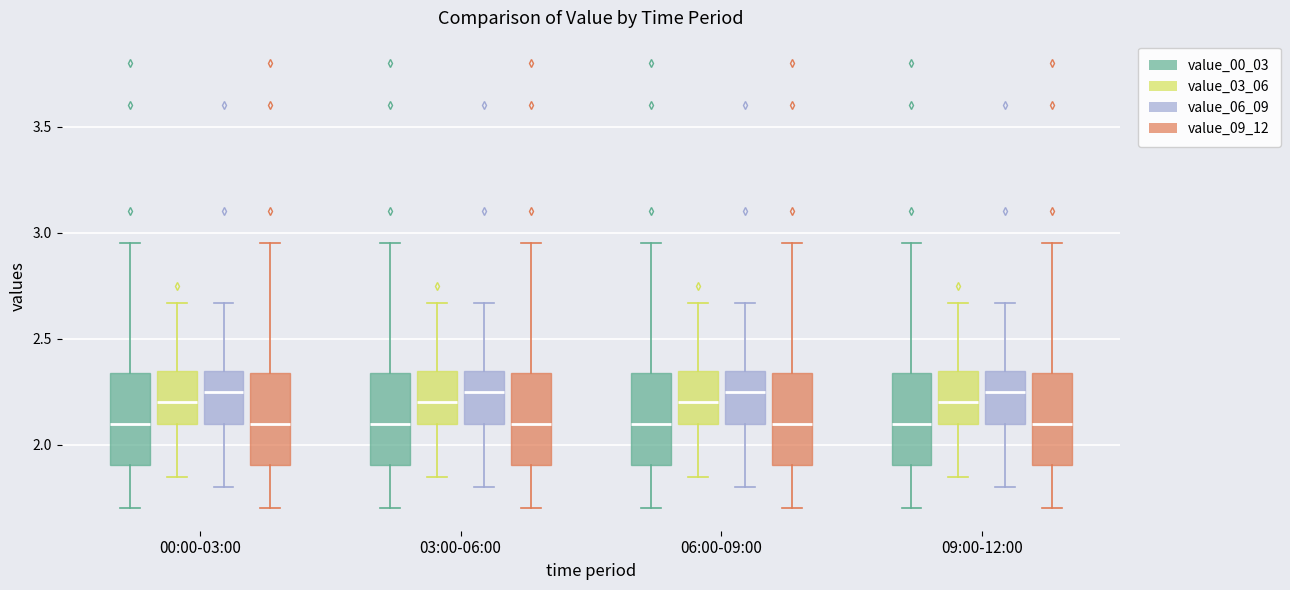

Reading left to right, read every box against the y-axis: the position of its median line, the range the box covers, and the ends of its whiskers. The values are not printed on the chart, so give them approximately, as read against the axis.

00:00-03:00 (value_00_03): median 2.10, box 1.90 to 2.35, whiskers 1.70 to 2.95
00:00-03:00 (value_03_06): median 2.20, box 2.10 to 2.35, whiskers 1.85 to 2.65
00:00-03:00 (value_06_09): median 2.25, box 2.10 to 2.35, whiskers 1.80 to 2.65
00:00-03:00 (value_09_12): median 2.10, box 1.90 to 2.35, whiskers 1.70 to 2.95
03:00-06:00 (value_00_03): median 2.10, box 1.90 to 2.35, whiskers 1.70 to 2.95
03:00-06:00 (value_03_06): median 2.20, box 2.10 to 2.35, whiskers 1.85 to 2.65
03:00-06:00 (value_06_09): median 2.25, box 2.10 to 2.35, whiskers 1.80 to 2.65
03:00-06:00 (value_09_12): median 2.10, box 1.90 to 2.35, whiskers 1.70 to 2.95
06:00-09:00 (value_00_03): median 2.10, box 1.90 to 2.35, whiskers 1.70 to 2.95
06:00-09:00 (value_03_06): median 2.20, box 2.10 to 2.35, whiskers 1.85 to 2.65
06:00-09:00 (value_06_09): median 2.25, box 2.10 to 2.35, whiskers 1.80 to 2.65
06:00-09:00 (value_09_12): median 2.10, box 1.90 to 2.35, whiskers 1.70 to 2.95
09:00-12:00 (value_00_03): median 2.10, box 1.90 to 2.35, whiskers 1.70 to 2.95
09:00-12:00 (value_03_06): median 2.20, box 2.10 to 2.35, whiskers 1.85 to 2.65
09:00-12:00 (value_06_09): median 2.25, box 2.10 to 2.35, whiskers 1.80 to 2.65
09:00-12:00 (value_09_12): median 2.10, box 1.90 to 2.35, whiskers 1.70 to 2.95